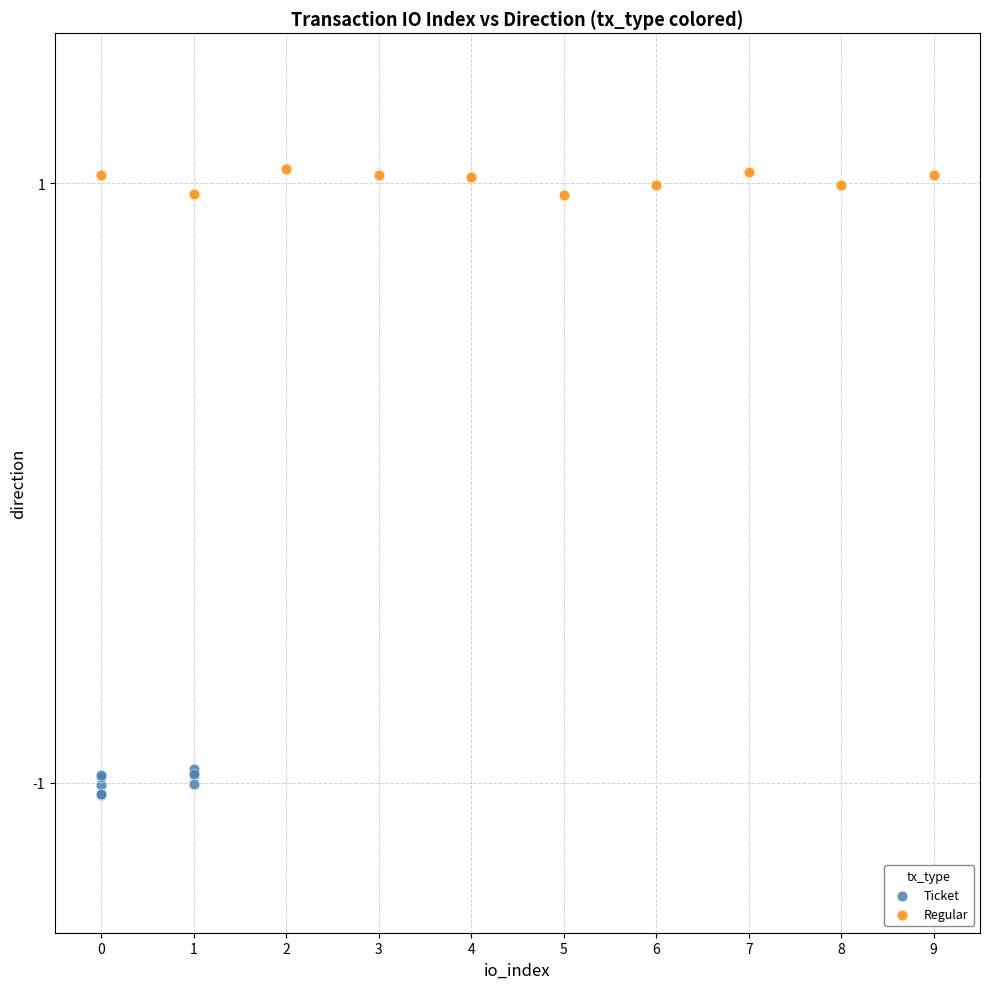

Which series reaches the minimum Y coordinate?

Ticket